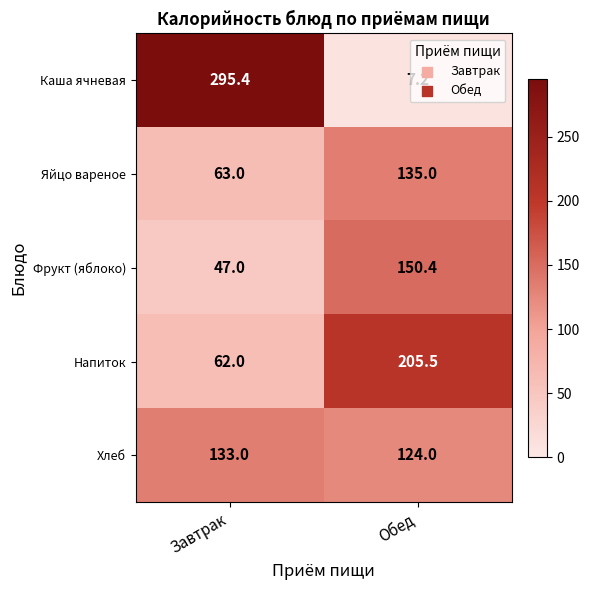

List the labels in order of Хлеб value, smallest first.

Обед, Завтрак